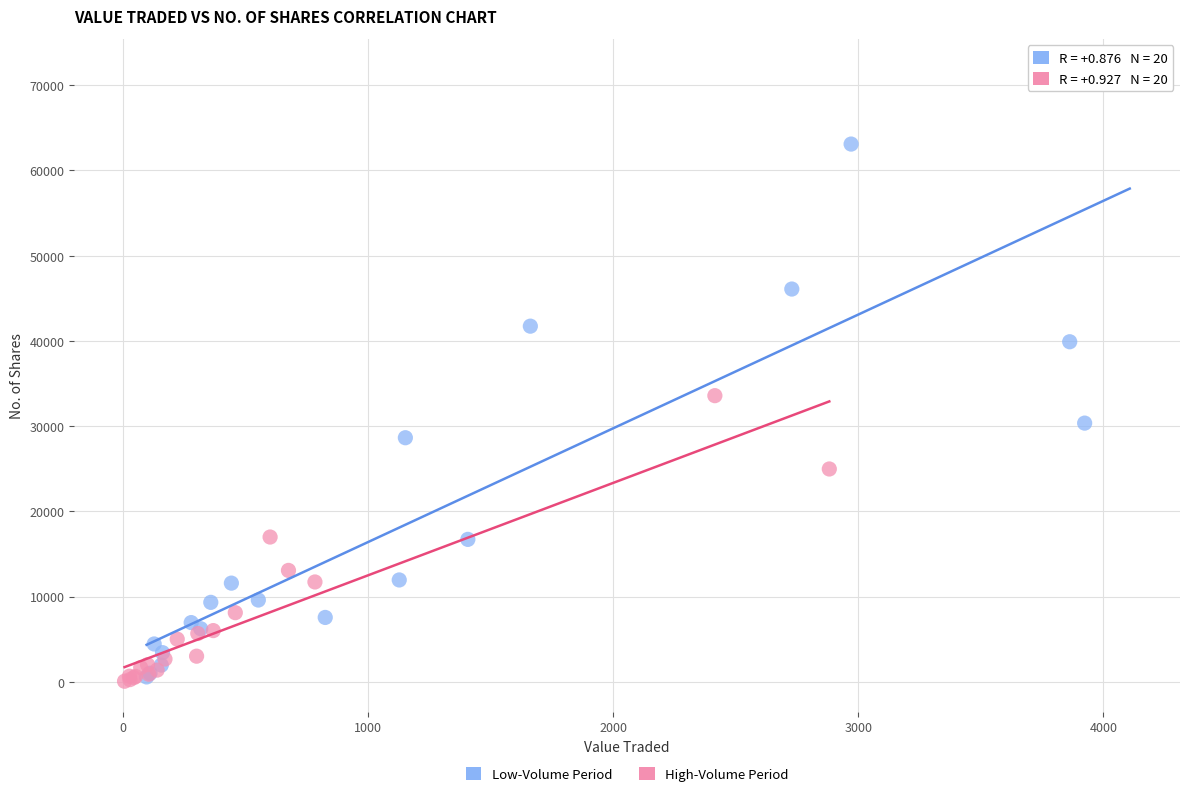

Which series has the largest Y range (max minus min)?

Low-Volume Period